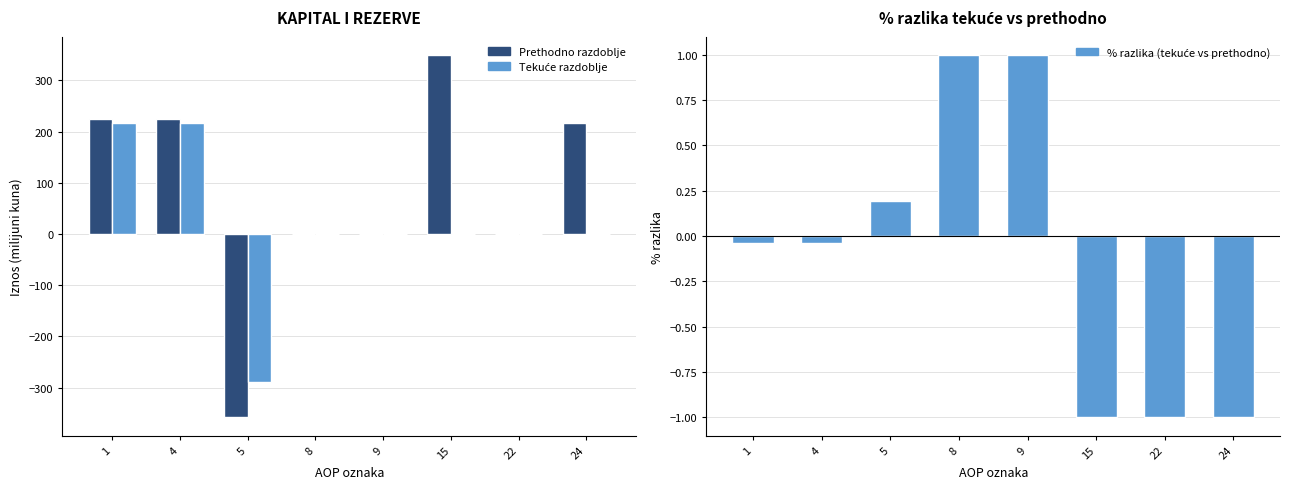

Reading left to right, transcribe all the data shown in this chart.

Prethodno razdoblje: 224.9	224.9	-358.2	-0.2	-0.5	350.0	0.0	215.9
Tekuće razdoblje: 215.9	215.9	-288.2	0.0	0.0	0.0	0.0	0.0
% razlika (tekuće vs prethodno): -0.0	-0.0	0.2	1.0	1.0	-1.0	-1.0	-1.0